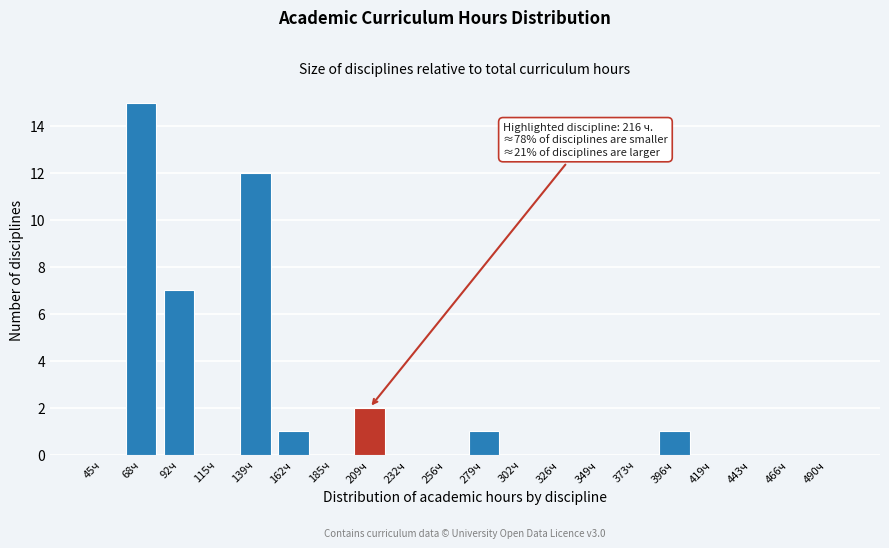

What is the maximum value shown in the chart?

15